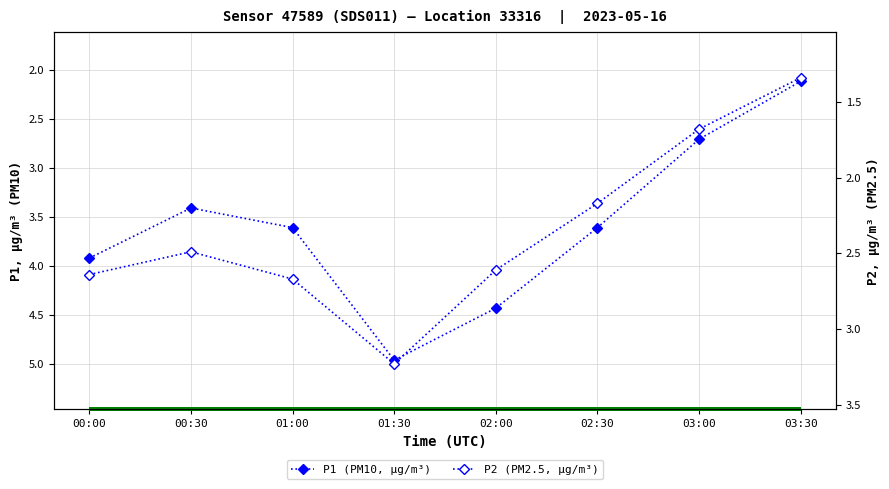

In P1 (PM10, µg/m³), how many points are lower than both neighbors (excluding endpoints)?

1